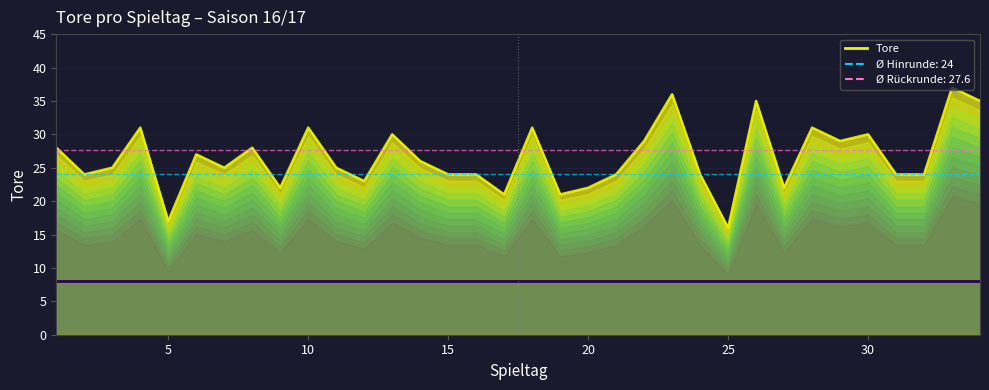

Read the value at 8.

28